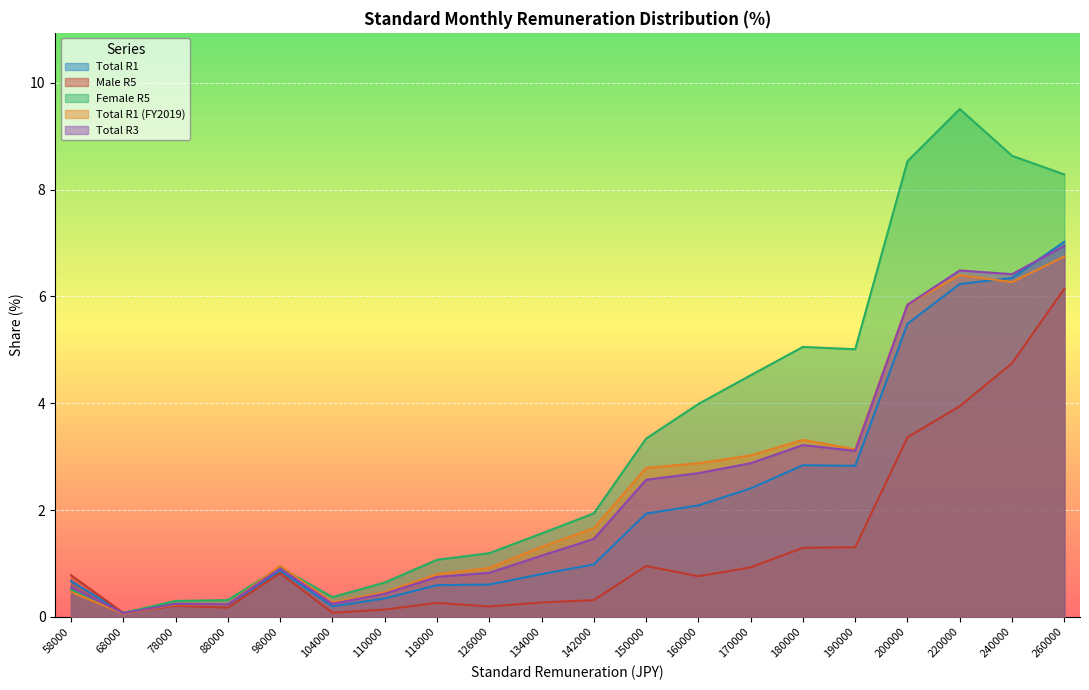

Which series has the largest total across all categories?

Female R5